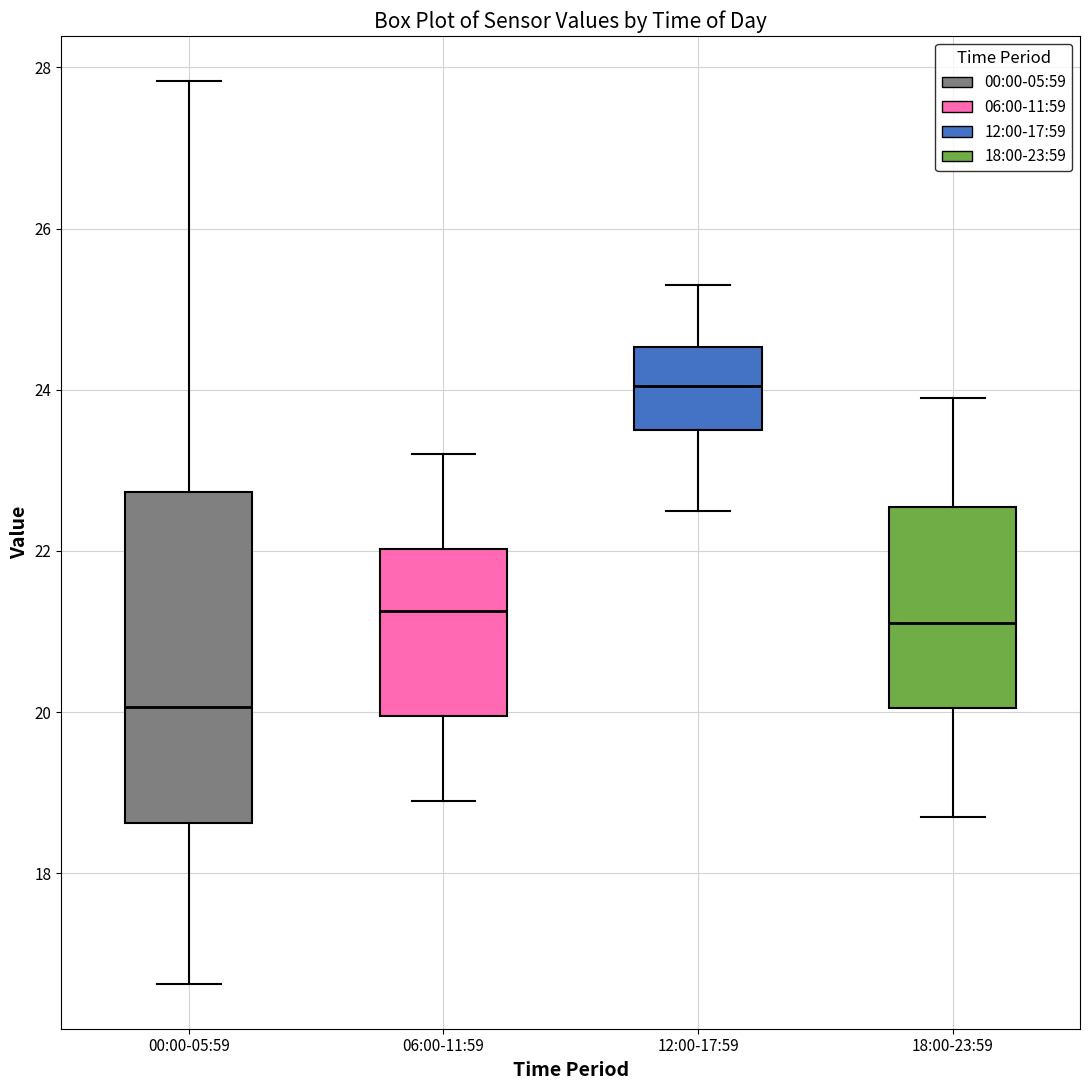

Reading left to right, read every box against the y-axis: the position of its median line, the range the box covers, and the ends of its whiskers. The values are not printed on the chart, so give them approximately, as read against the axis.

00:00-05:59: median 20.0, box 18.6 to 22.8, whiskers 16.6 to 27.8
06:00-11:59: median 21.2, box 20.0 to 22.0, whiskers 19.0 to 23.2
12:00-17:59: median 24.0, box 23.6 to 24.6, whiskers 22.6 to 25.4
18:00-23:59: median 21.2, box 20.0 to 22.6, whiskers 18.8 to 24.0